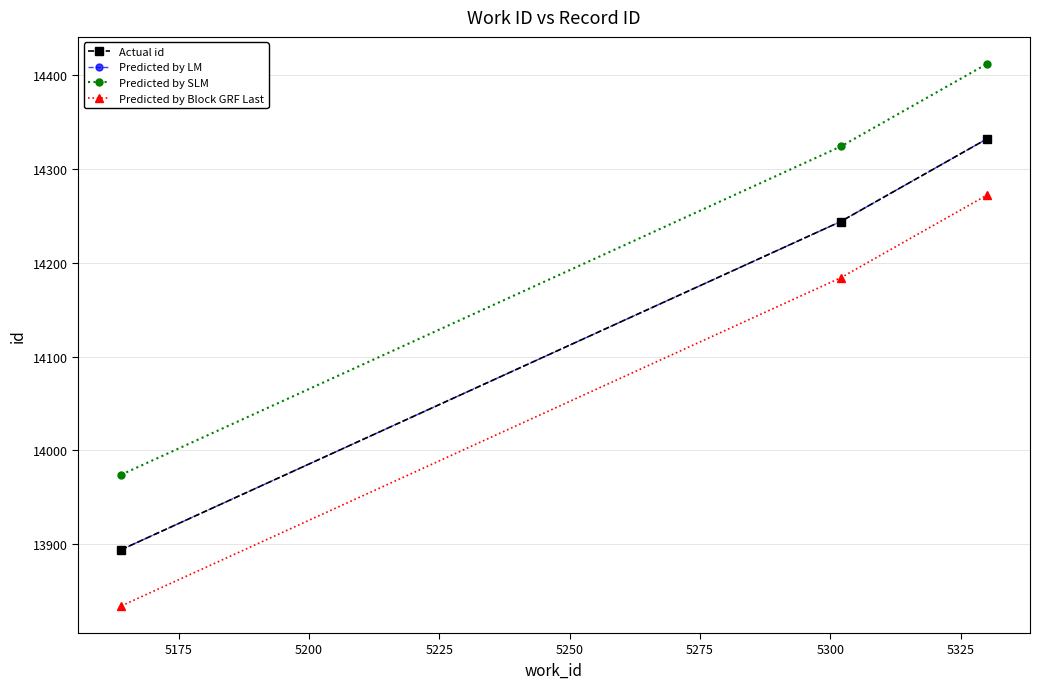

What is the difference between the maximum and minimum values in the Predicted by LM series?

438